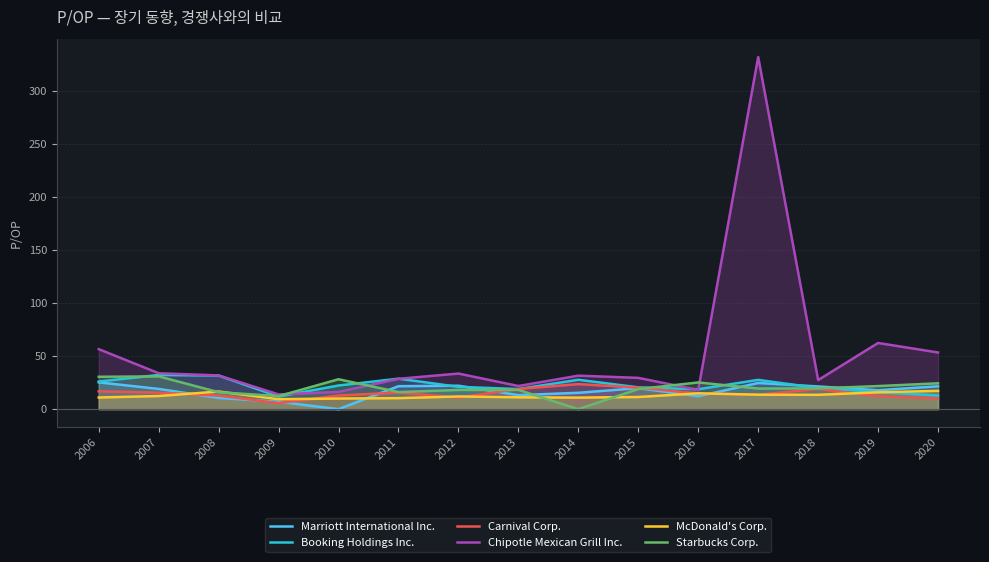

After their last crossing, which series has the higher values: McDonald's Corp. or Booking Holdings Inc.?

McDonald's Corp.